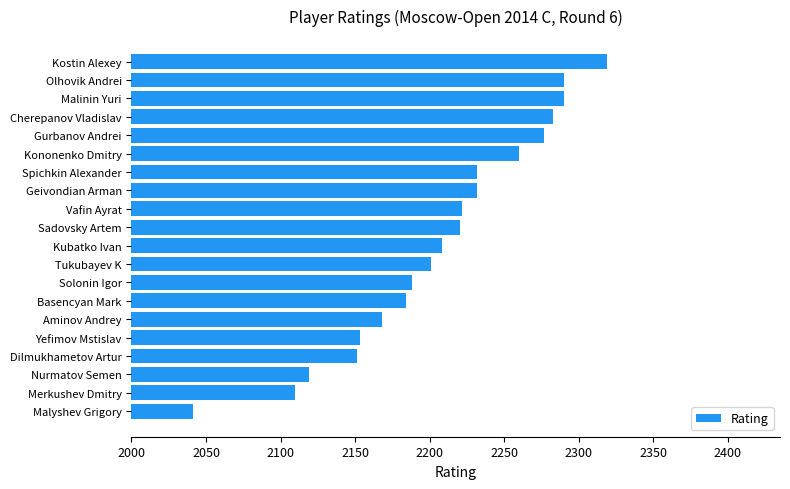

Is it true that the value at Kostin Alexey is 4061?

False